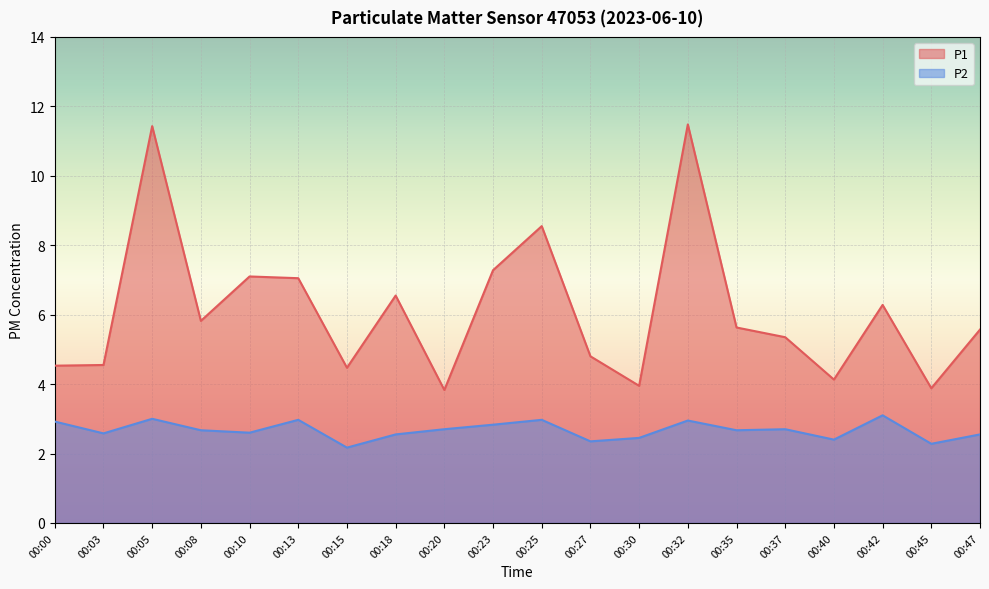

At which category is the sum across all series the highest?

00:05